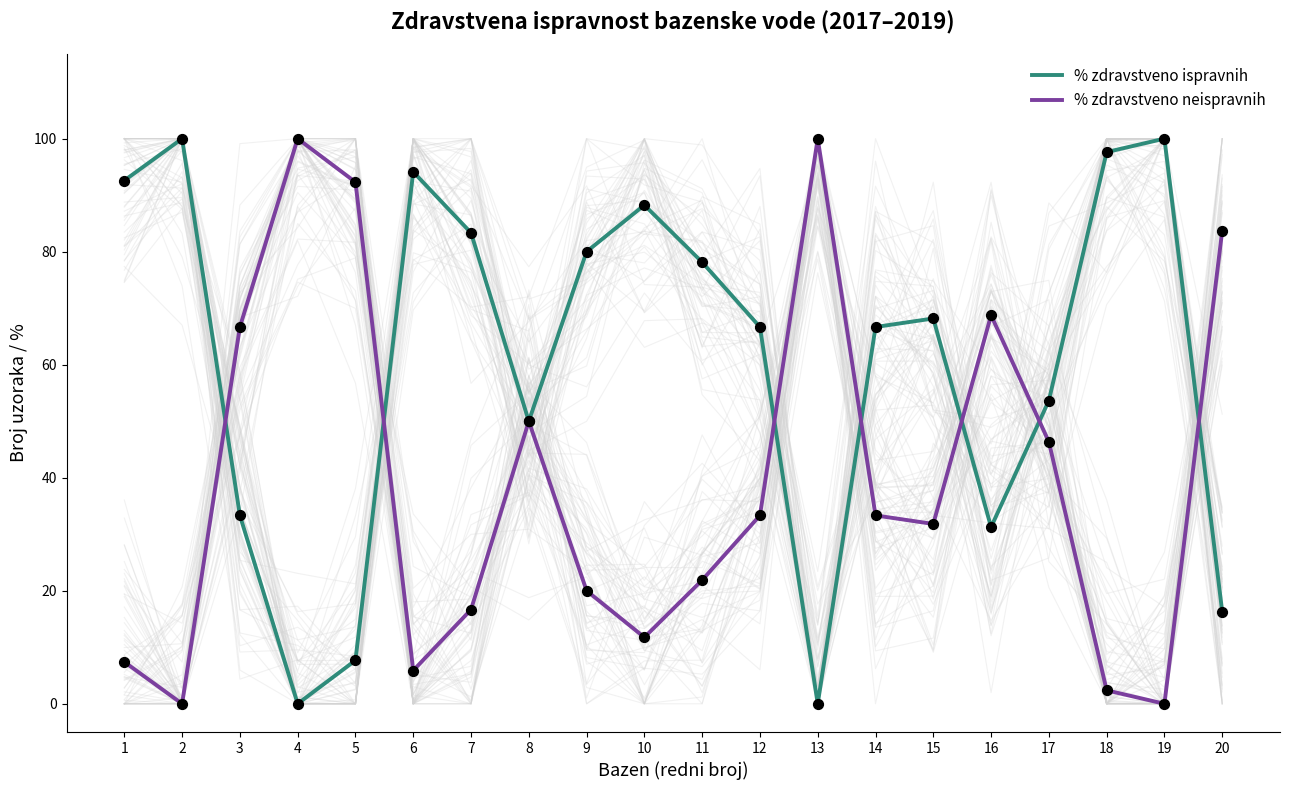

Which series has the largest total across all categories?

% zdravstveno ispravnih